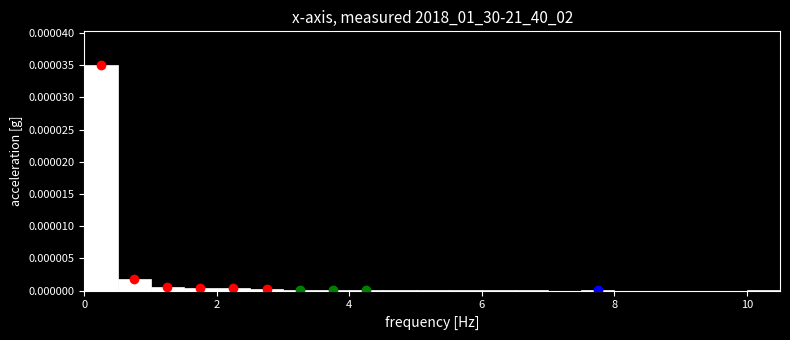

Read against the x-axis, roughly where is the centre of the tallest bar?

0.2